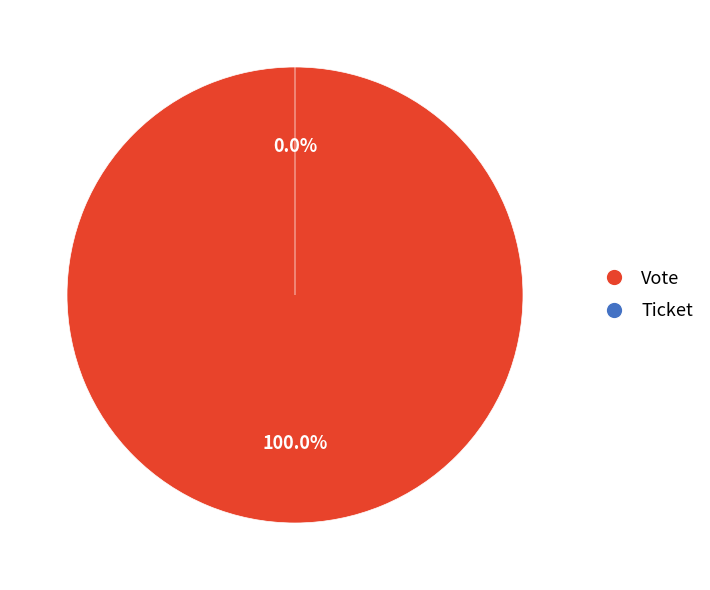

Which category has the biggest portion of the pie?

Vote